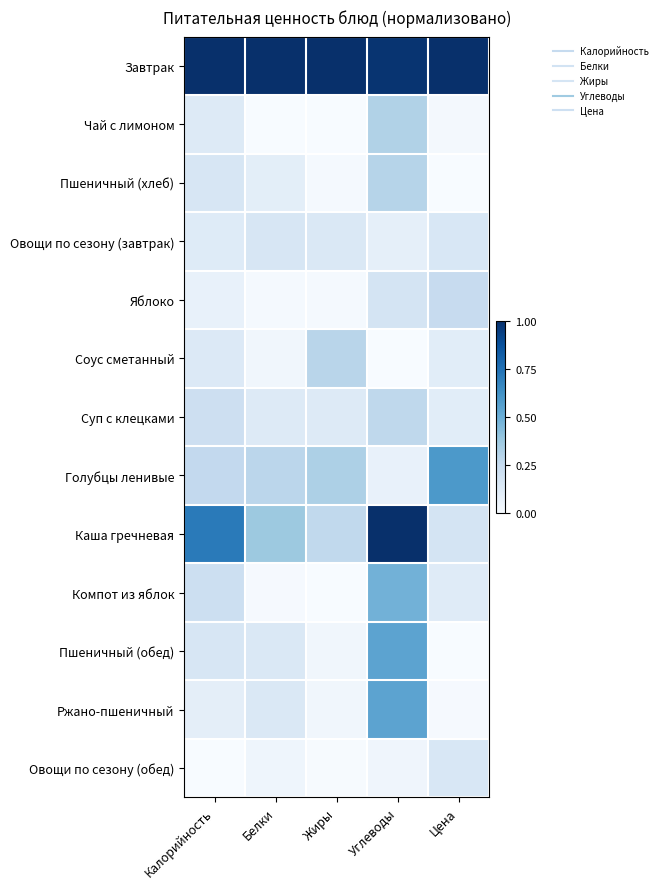

Reading left to right, extract all data points from this chart.

Завтрак: Калорийность=1.0	Белки=1.0	Жиры=1.0	Углеводы=1.0	Цена=1.0
Чай с лимоном: Калорийность=0.1	Белки=0.0	Жиры=0.0	Углеводы=0.3	Цена=0.0
Пшеничный (хлеб): Калорийность=0.2	Белки=0.1	Жиры=0.0	Углеводы=0.3	Цена=0.0
Овощи по сезону (завтрак): Калорийность=0.1	Белки=0.2	Жиры=0.1	Углеводы=0.1	Цена=0.2
Яблоко: Калорийность=0.1	Белки=0.0	Жиры=0.0	Углеводы=0.2	Цена=0.2
Соус сметанный: Калорийность=0.1	Белки=0.0	Жиры=0.3	Углеводы=0.0	Цена=0.1
Суп с клецками: Калорийность=0.2	Белки=0.1	Жиры=0.1	Углеводы=0.3	Цена=0.1
Голубцы ленивые: Калорийность=0.3	Белки=0.3	Жиры=0.3	Углеводы=0.1	Цена=0.6
Каша гречневая: Калорийность=0.7	Белки=0.4	Жиры=0.3	Углеводы=1.0	Цена=0.2
Компот из яблок: Калорийность=0.2	Белки=0.0	Жиры=0.0	Углеводы=0.5	Цена=0.1
Пшеничный (обед): Калорийность=0.2	Белки=0.1	Жиры=0.0	Углеводы=0.5	Цена=0.0
Ржано-пшеничный: Калорийность=0.1	Белки=0.1	Жиры=0.0	Углеводы=0.5	Цена=0.0
Овощи по сезону (обед): Калорийность=0.0	Белки=0.0	Жиры=0.0	Углеводы=0.0	Цена=0.2